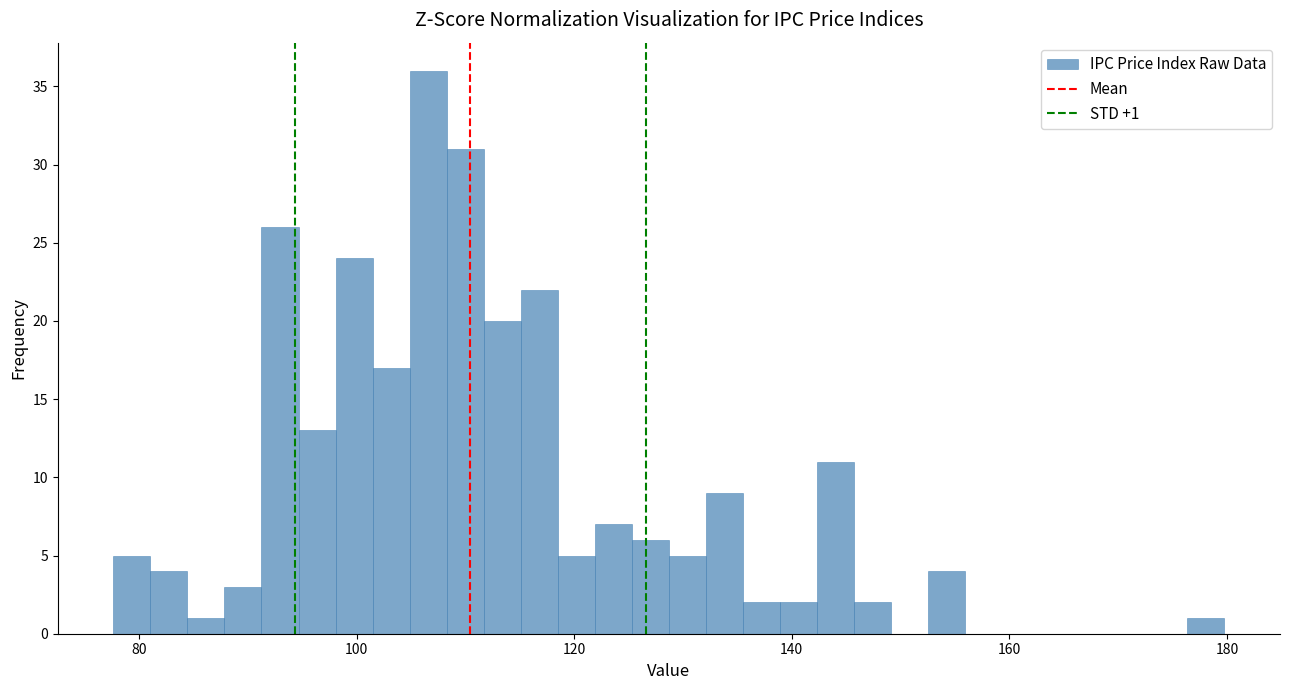

Around what value on the x-axis is the tallest bar? Give the approximate position of its centre, as read against the axis.

106